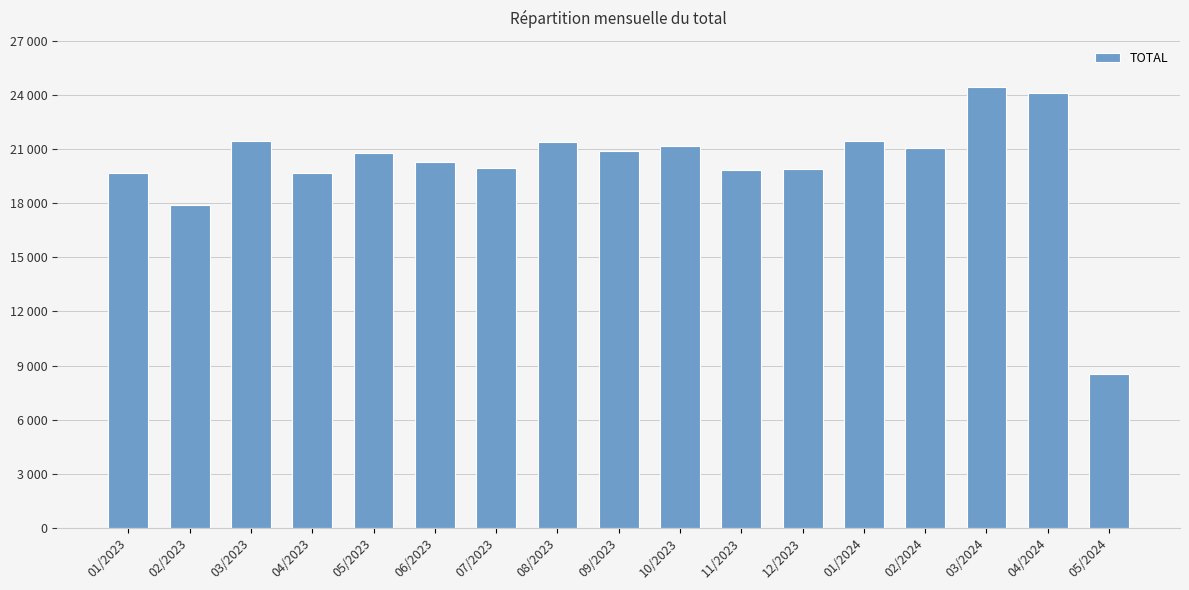

Where is the data nearest to the value 16465?

02/2023